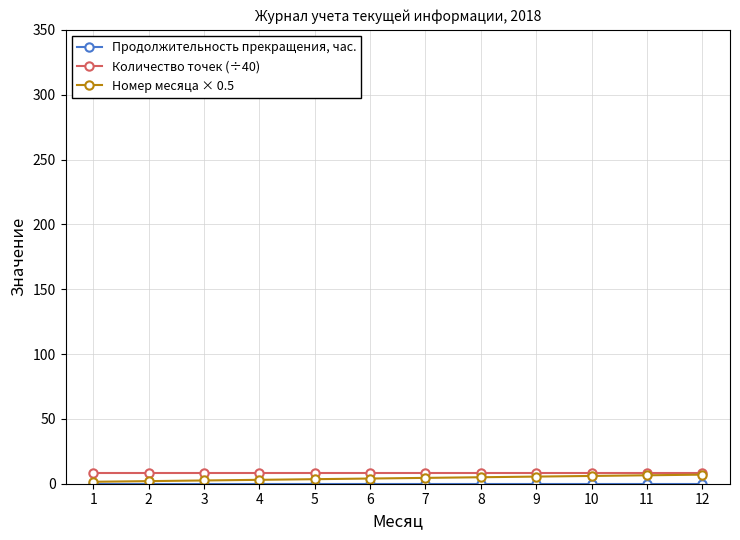

The Количество точек (÷40) series shows 8.1 at 7. True or false?

True